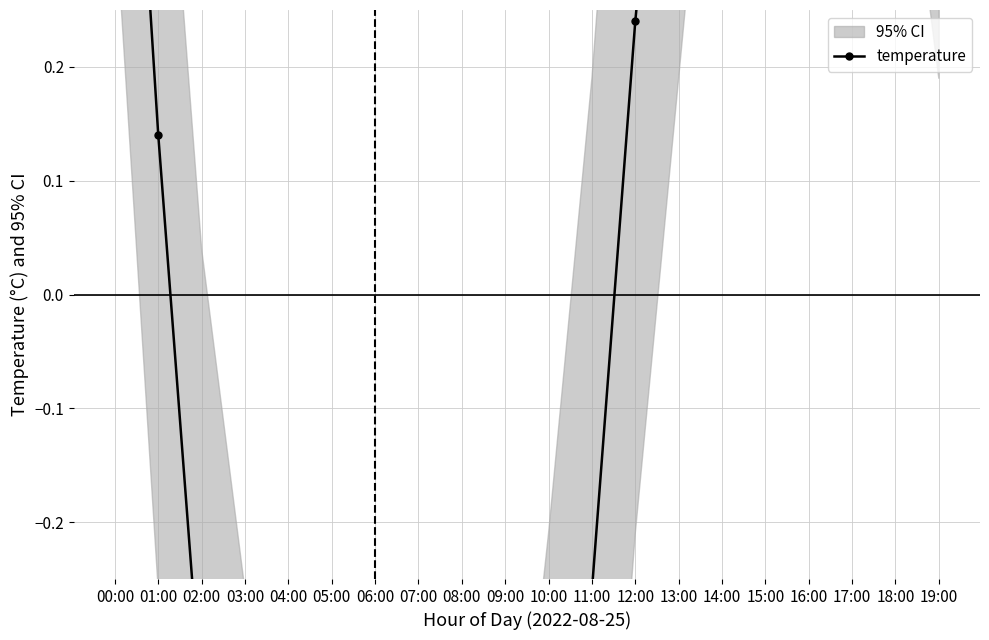

What is the difference between the second highest and minimum values?

2.6